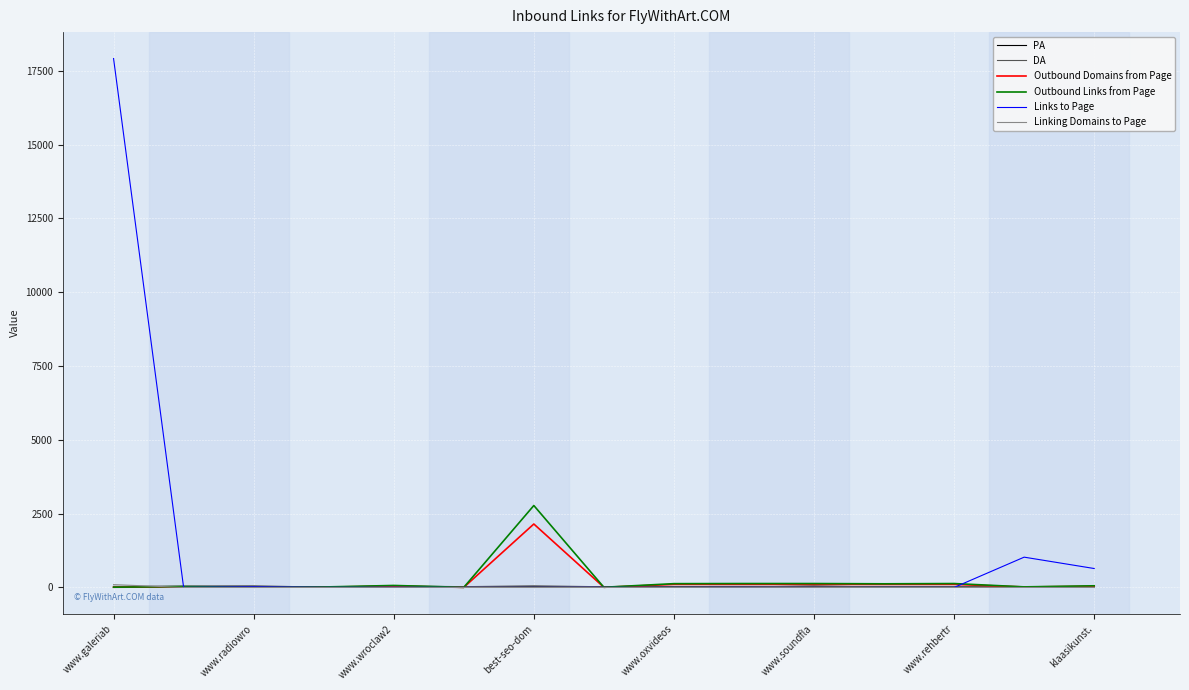

Which series has the largest range (max minus min)?

Links to Page